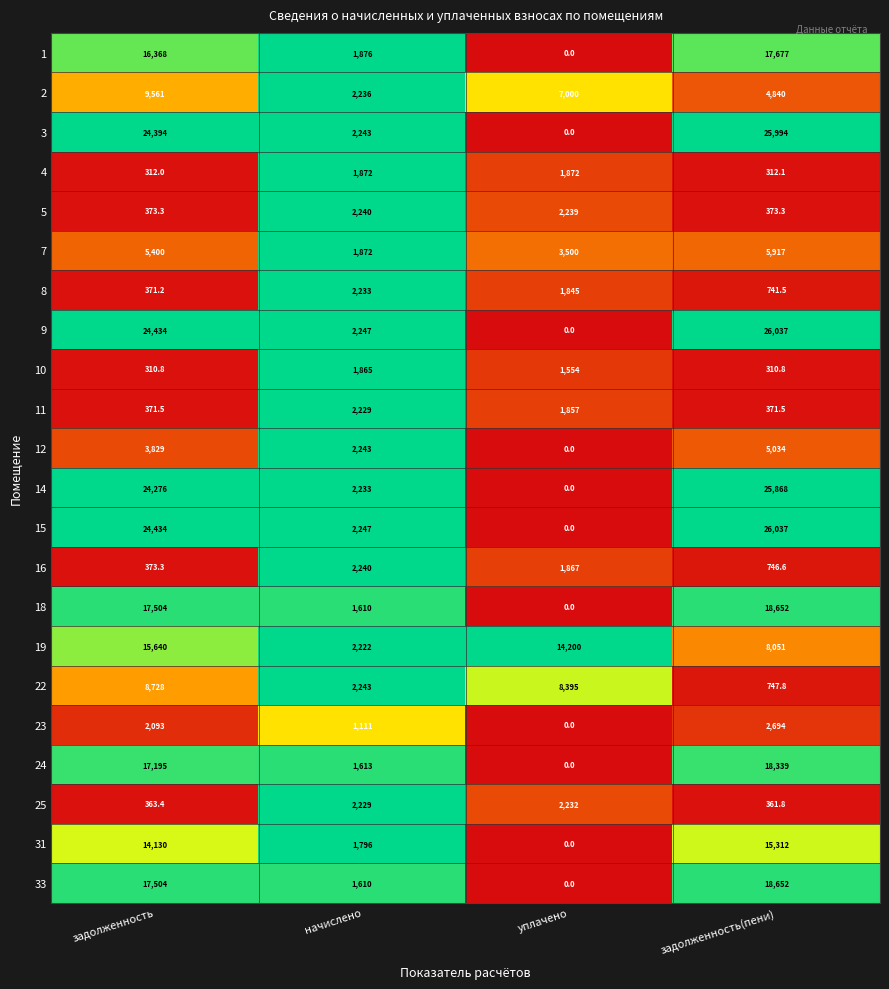

What is the spread (max minus min) of values at начислено?

1136.0